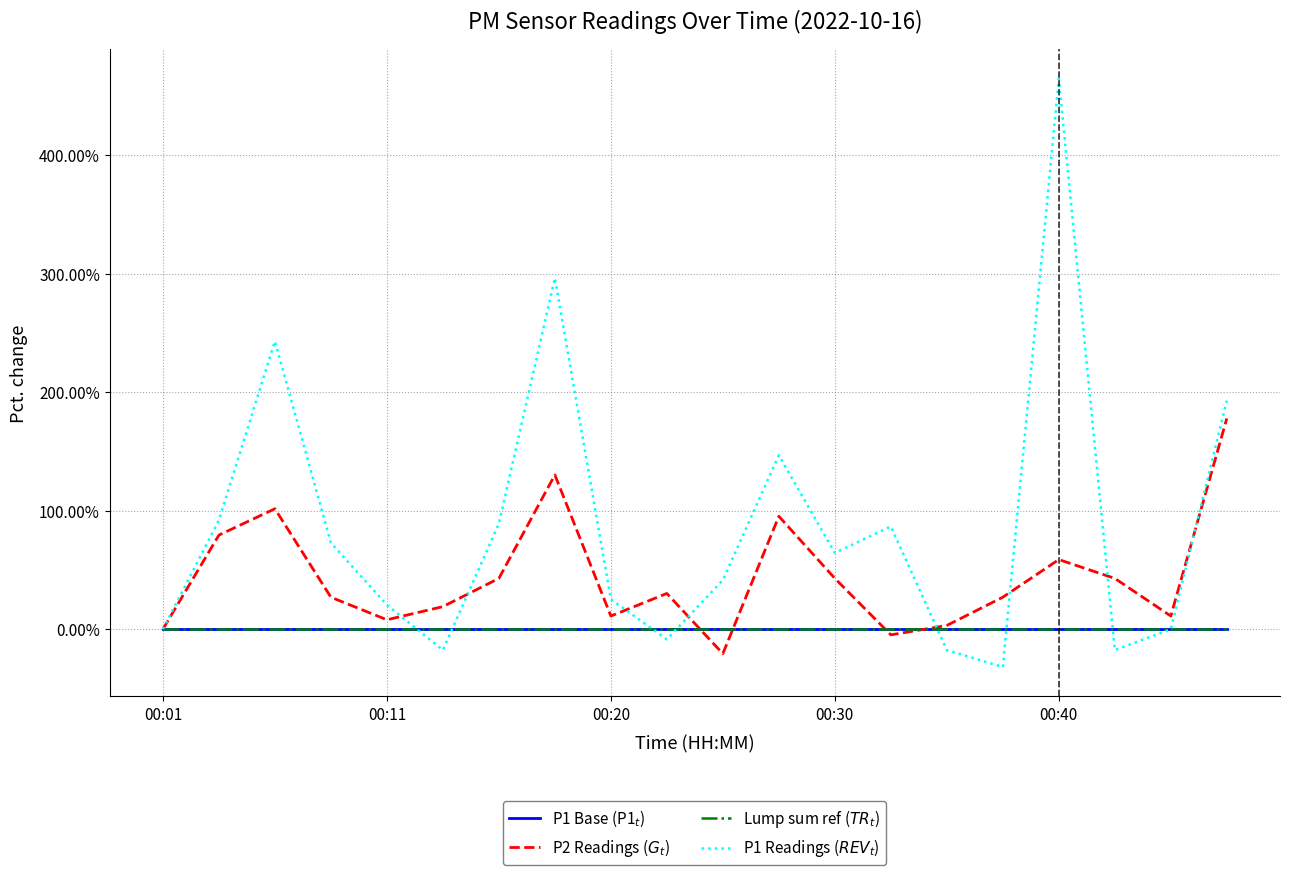

What is the greatest value displayed?

464.3